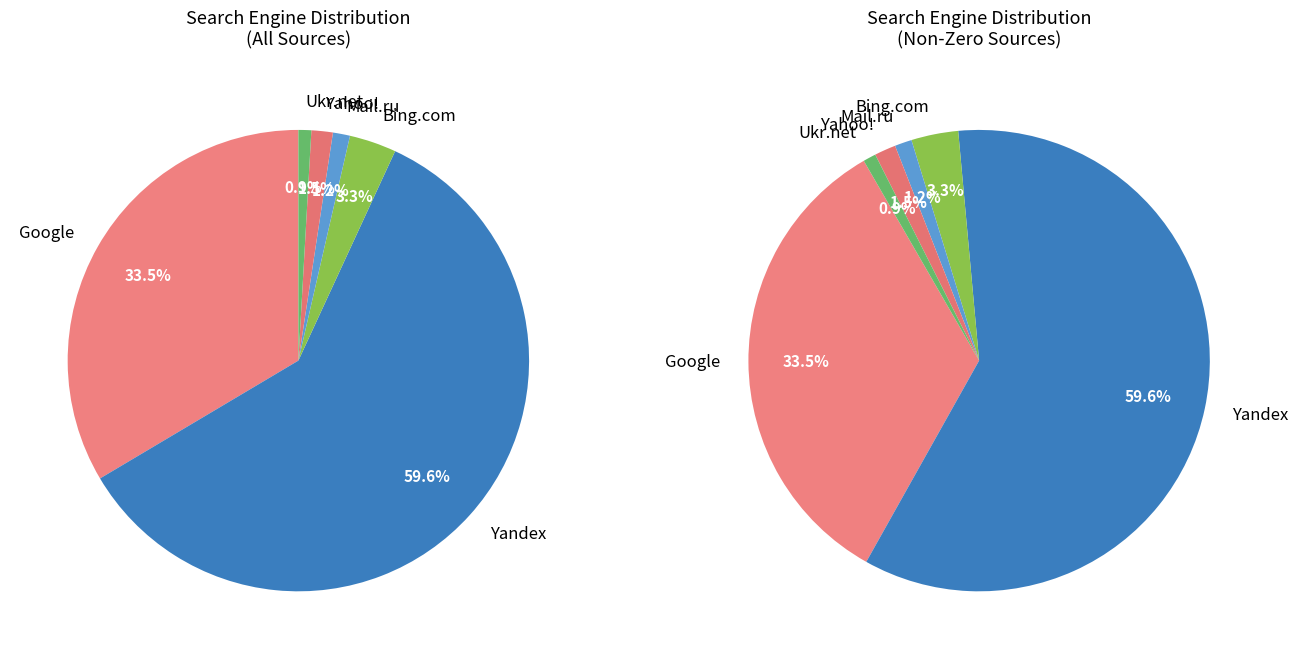

What is the change in value from Bing.com to Yahoo!?

-6